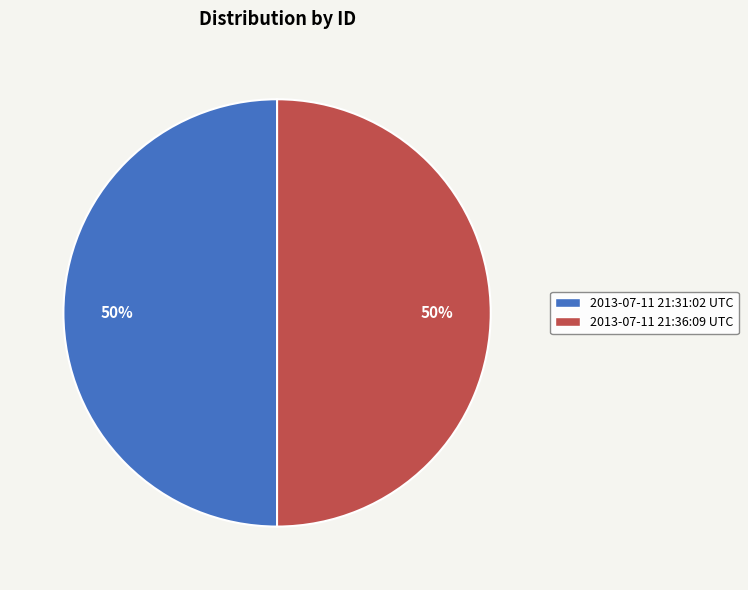

Is it true that 2013-07-11 21:31:02 UTC is 50% of the pie?

True